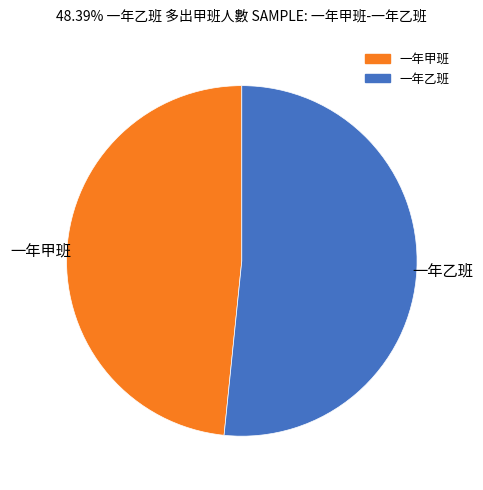

Rank the categories by value from lowest to highest.

一年甲班, 一年乙班